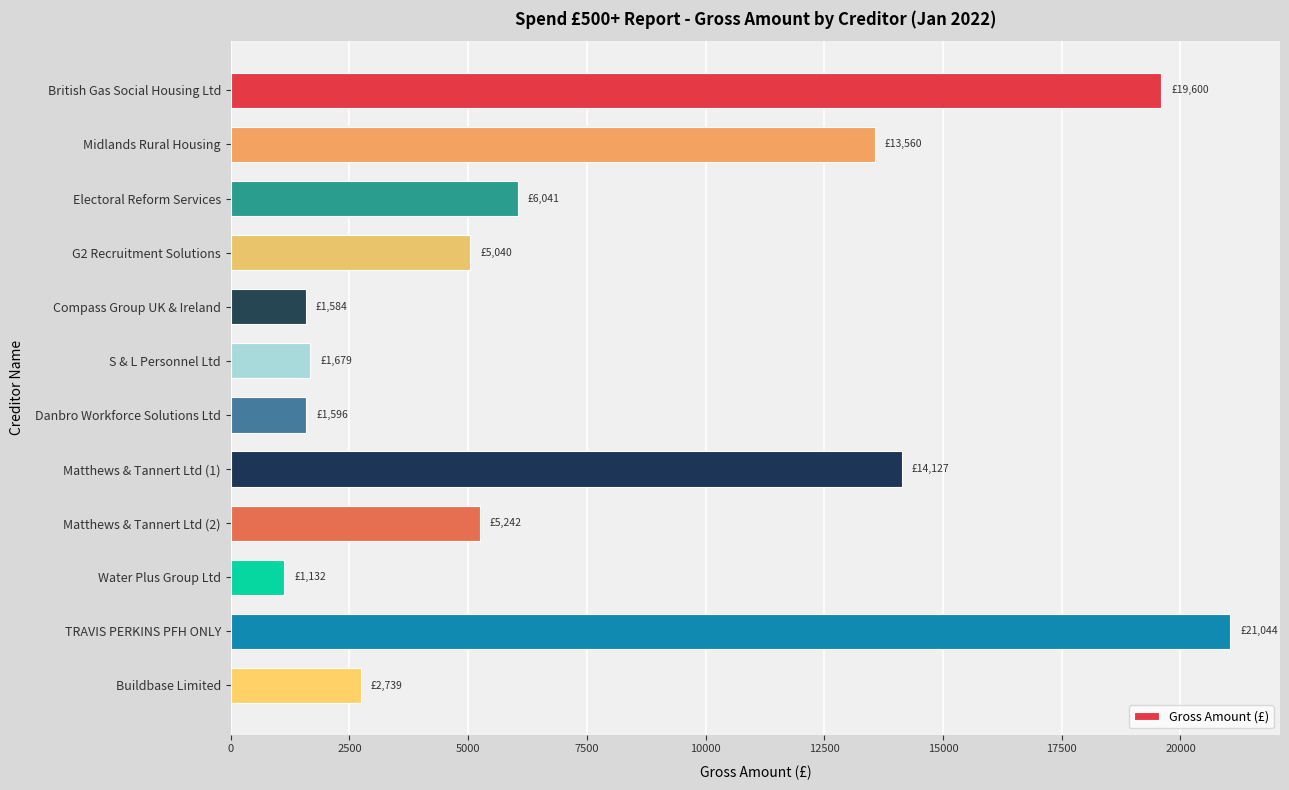

What is the average value?

7782.0